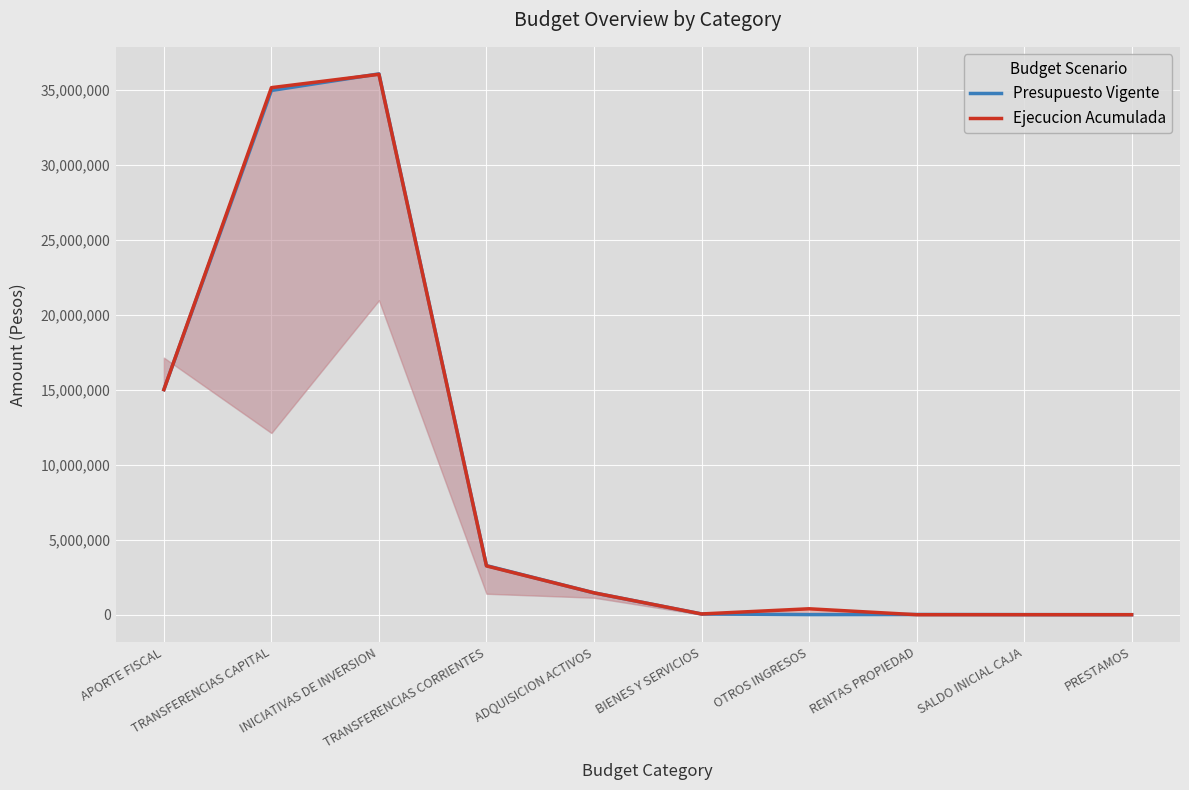

The value of Ejecucion Acumulada at TRANSFERENCIAS CORRIENTES is 5214049. True or false?

False